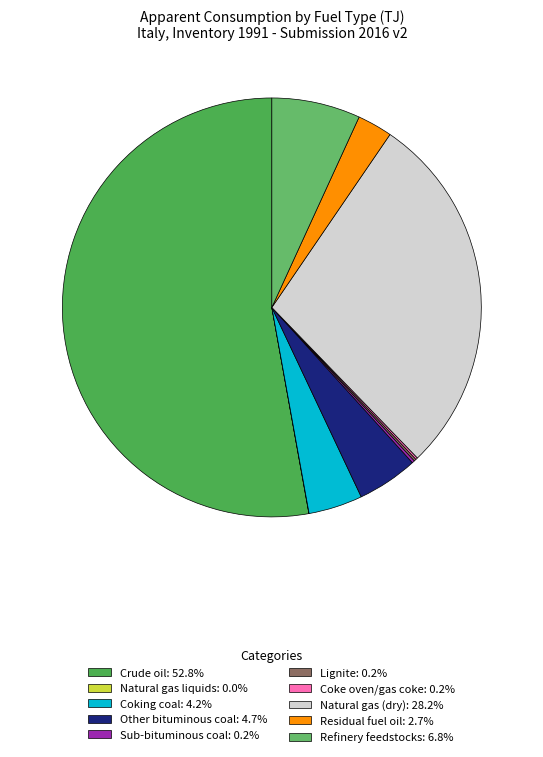

To the nearest percent, what is the combined percentage of Crude oil and Coke oven/gas coke?

53%